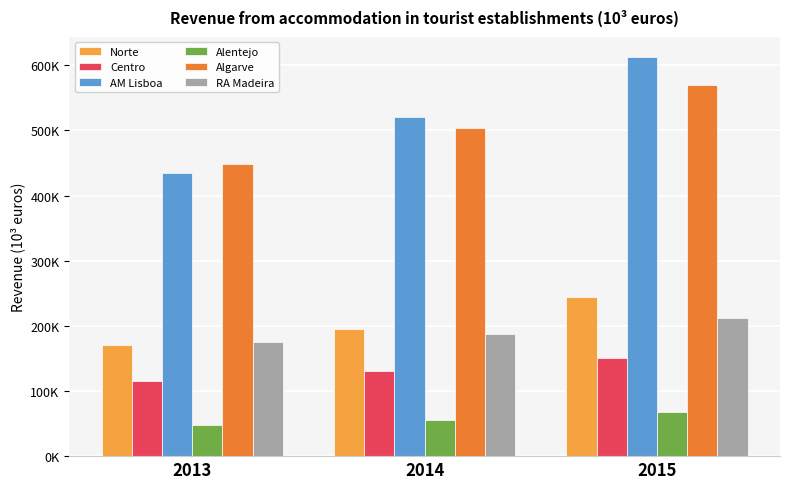

At how many categories does at least one series exceed 576476?

1